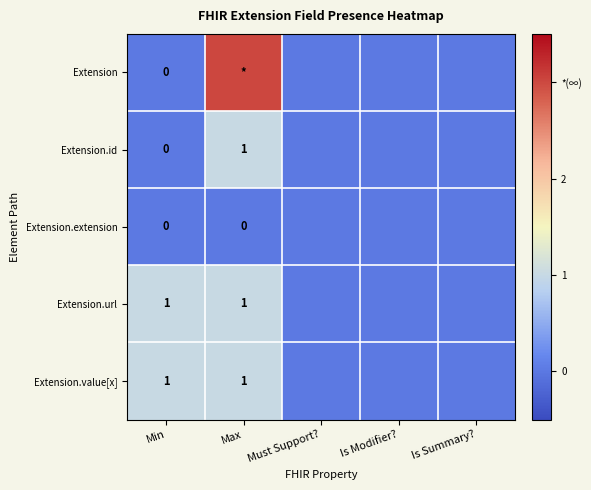

True or false: Extension.id has a value of 0 at Max.

False